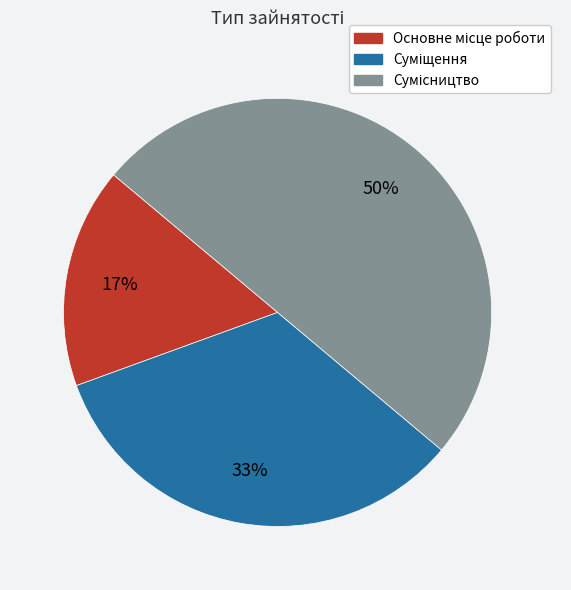

To the nearest percent, what is the difference between the largest and smallest slice percentages?

33%